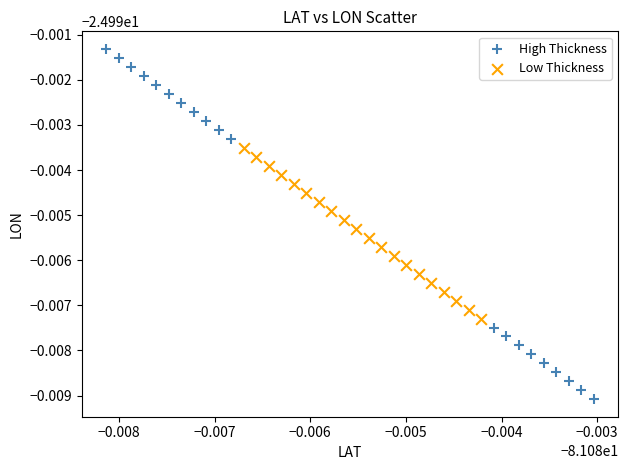

What are all the series names shown in the legend?

High Thickness, Low Thickness